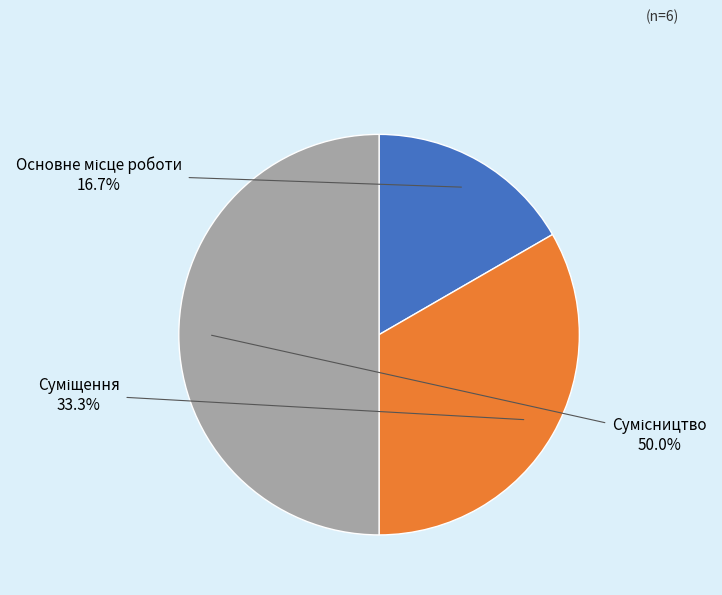

How many slices are in this pie chart?

3